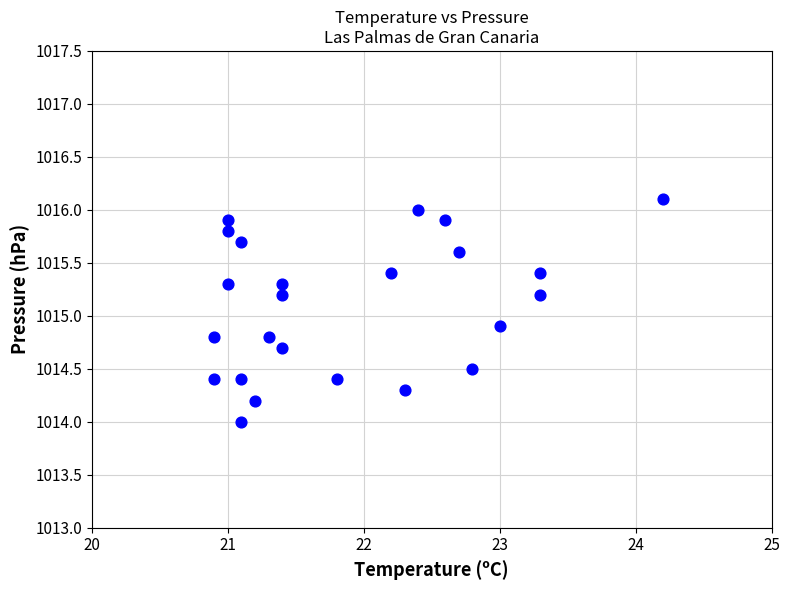

What is the range of Y values (max minus min)?

2.1